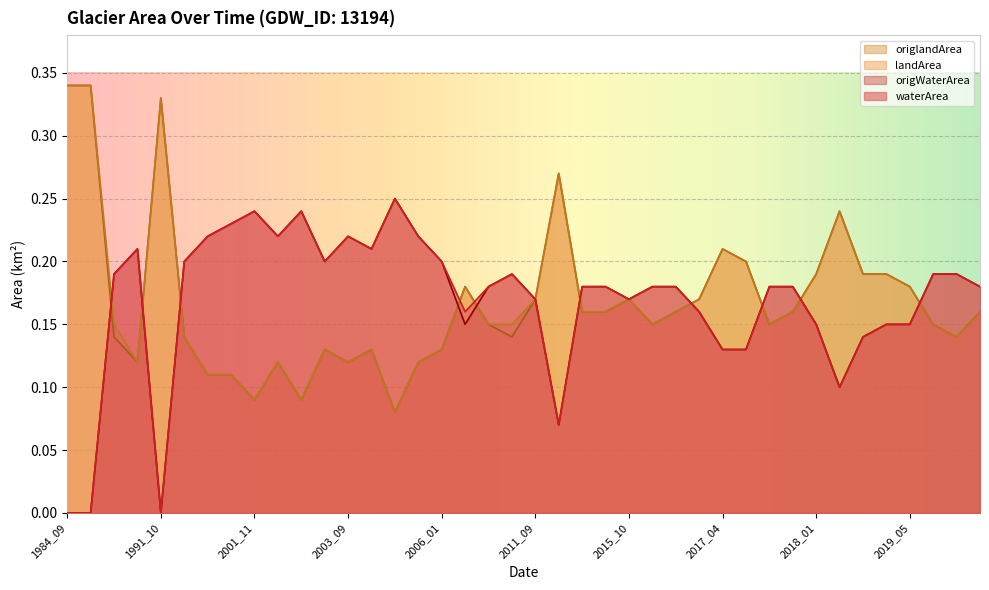

Is it true that origlandArea equals 0.2 at 2003_09?

False